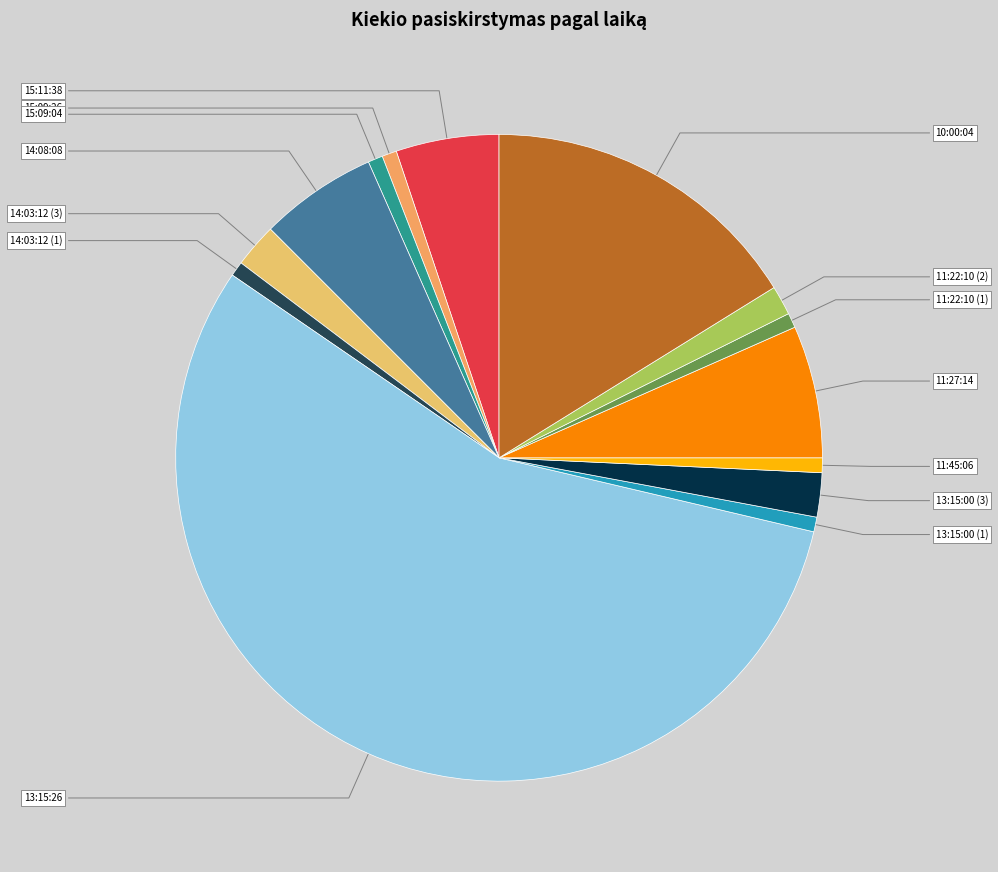

What percentage is the 13:15:00 (1) slice, to the nearest percent?

1%